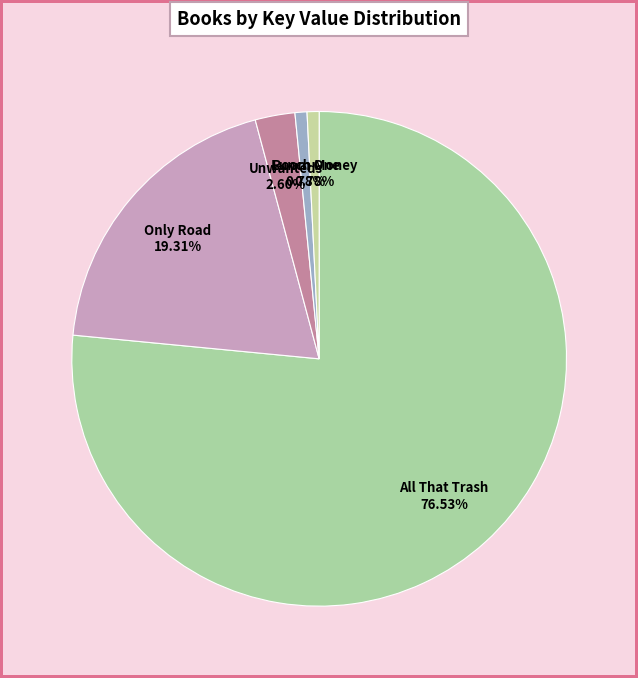

Which slice is the largest?

All That Trash